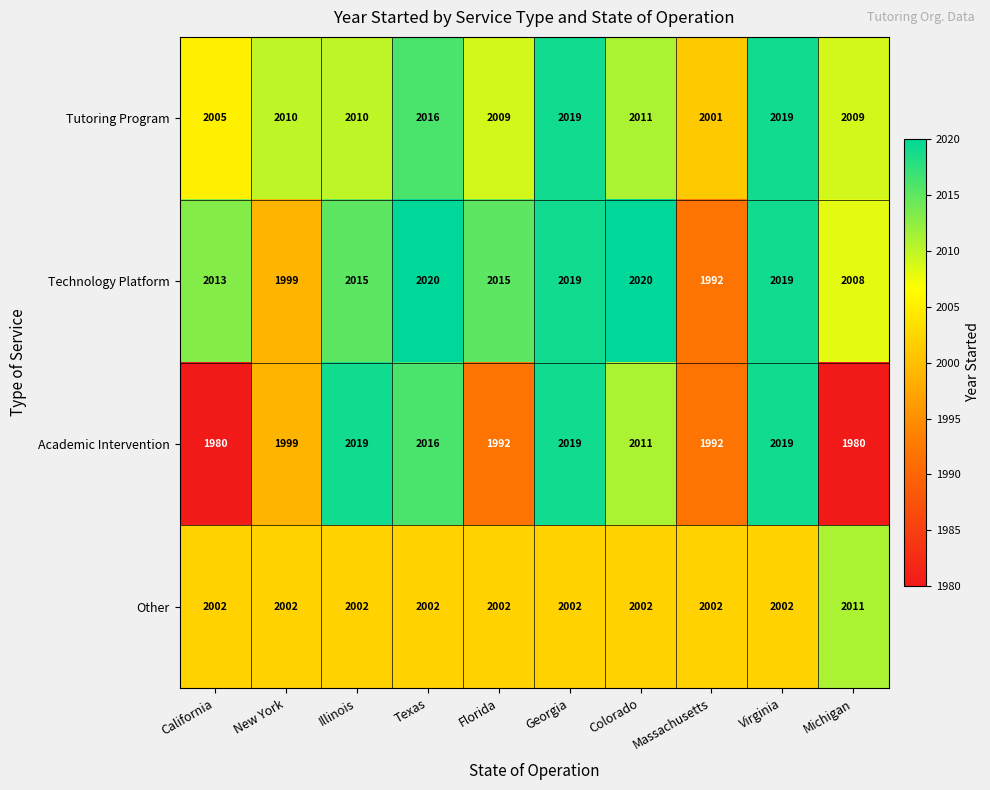

Which series has the widest spread of values?

Academic Intervention